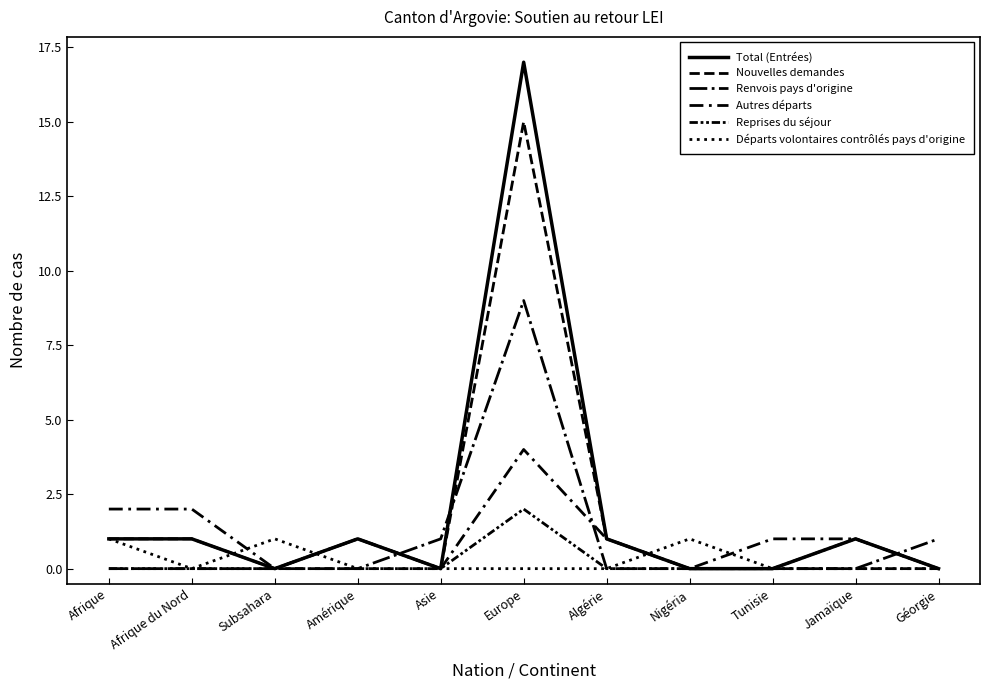

Does the chart have visible grid lines?

No